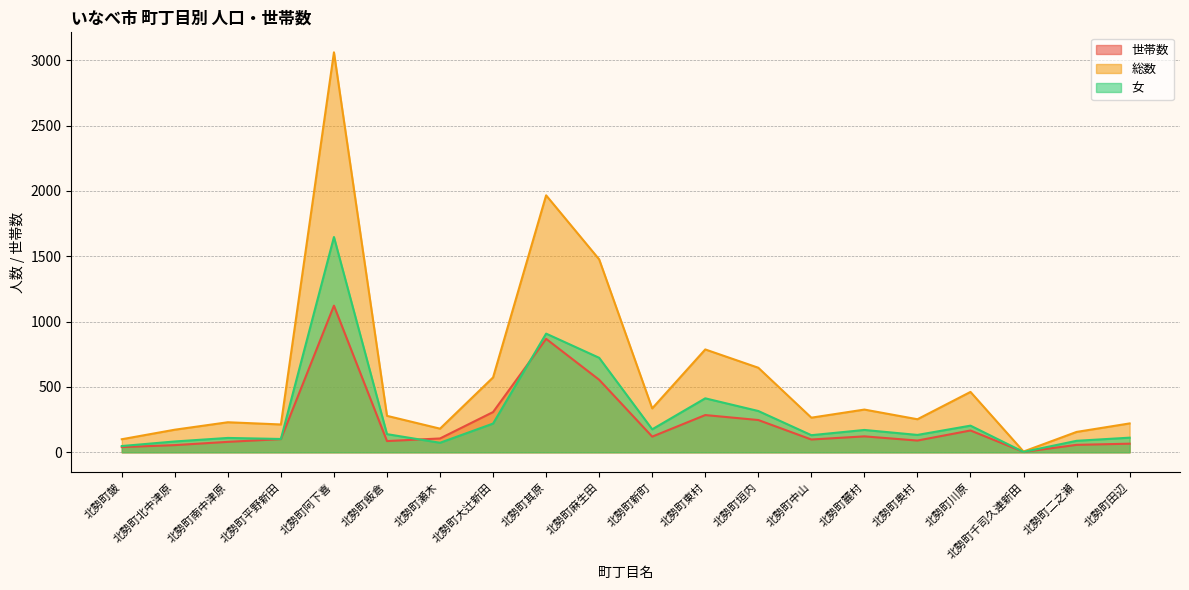

At 北勢町麓村, list the series in order from largest to smallest.

総数, 女, 世帯数